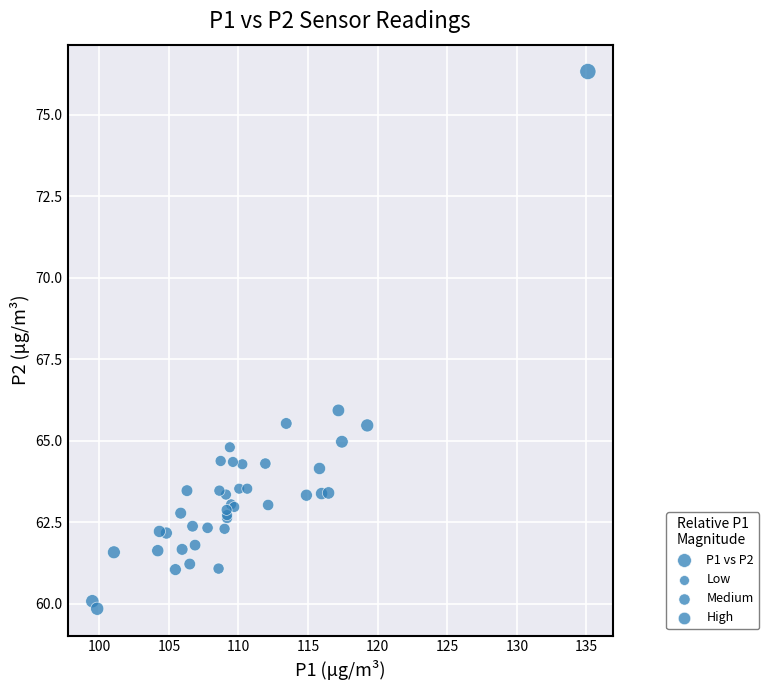

What Y value in the scatter plot is closest to 68?

65.9